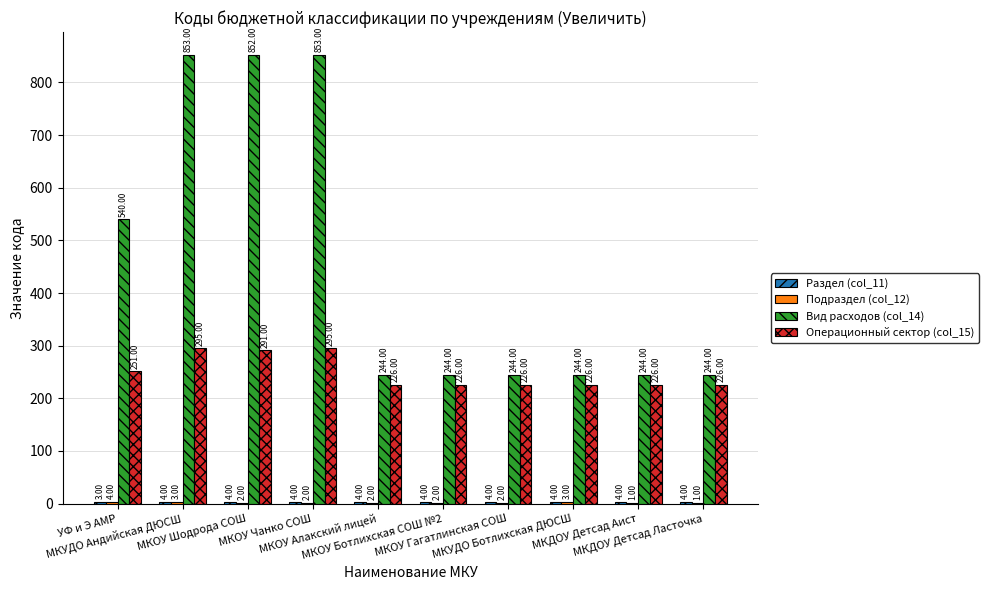

What is the sum of all Операционный сектор (col_15) values?

2488